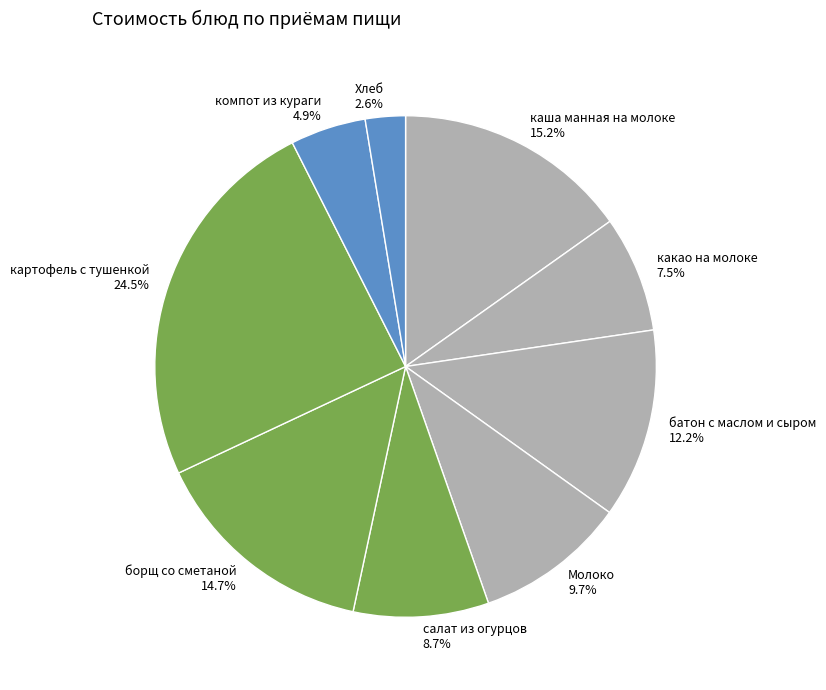

How many slices are in this pie chart?

9